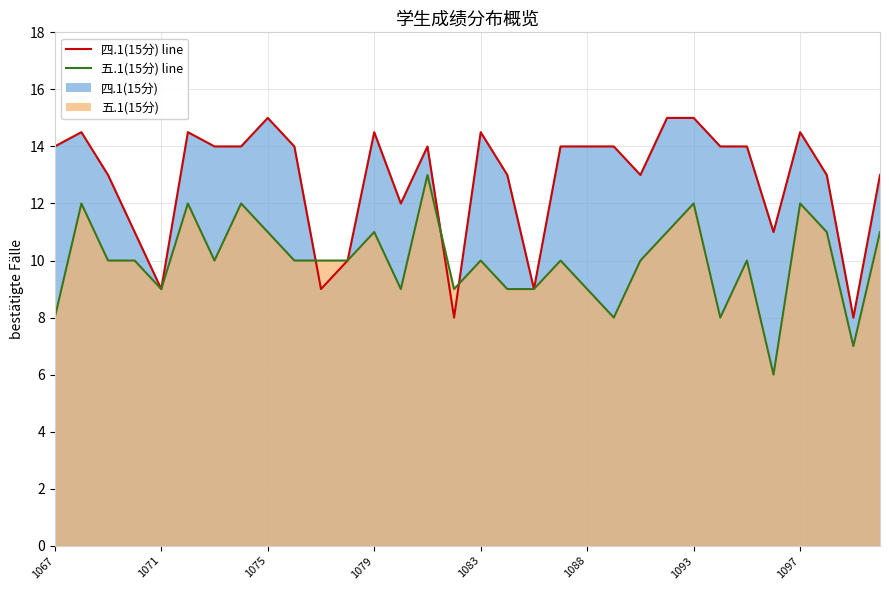

Does the chart display data point markers on the line(s)?

No